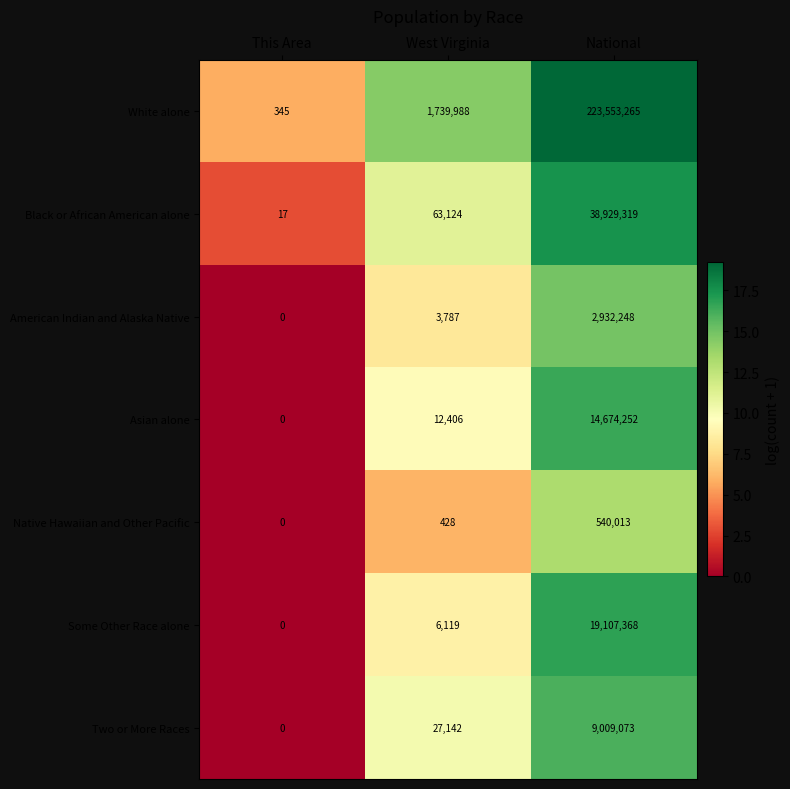

What is the total value across all series at West Virginia?

1852994